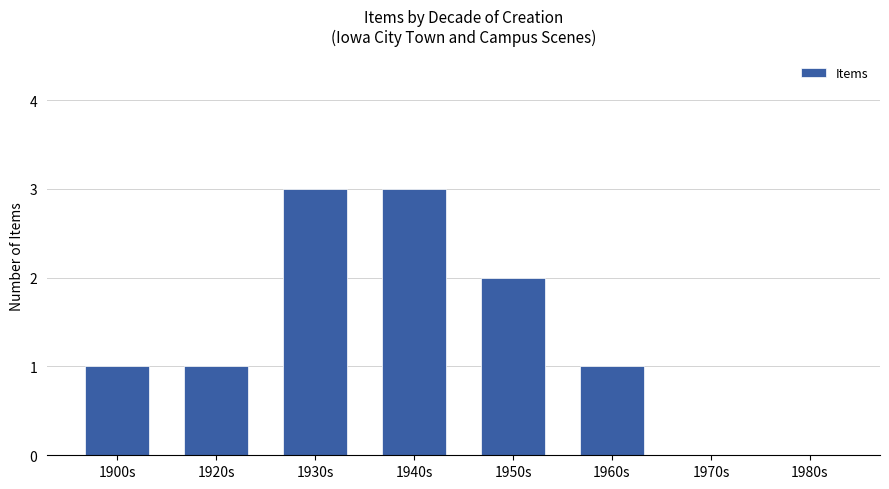

Between 1930s and 1960s, which is larger?

1930s